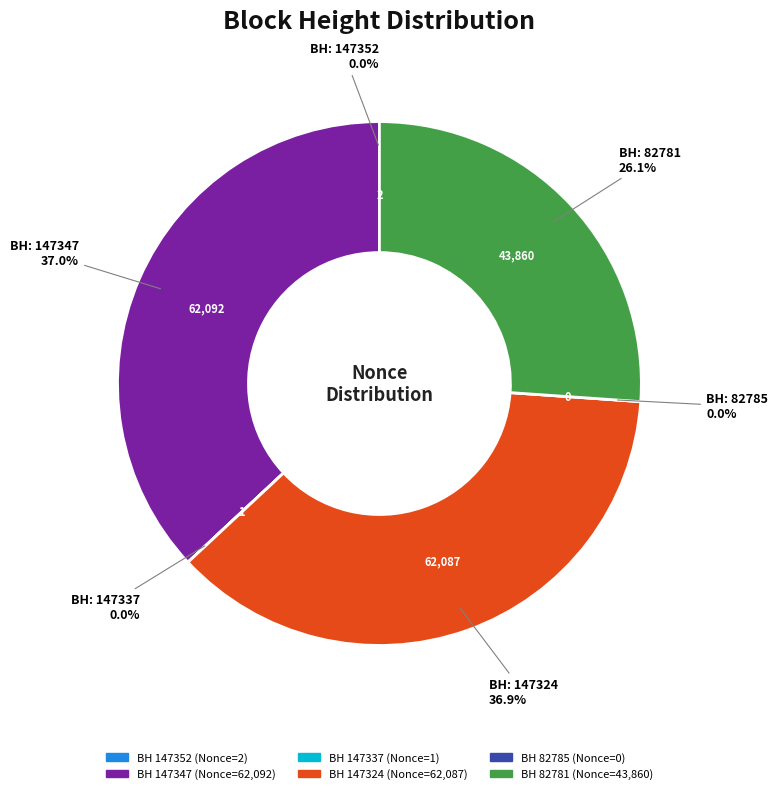

What is the total percentage of 82781 and 147337?

26.1%